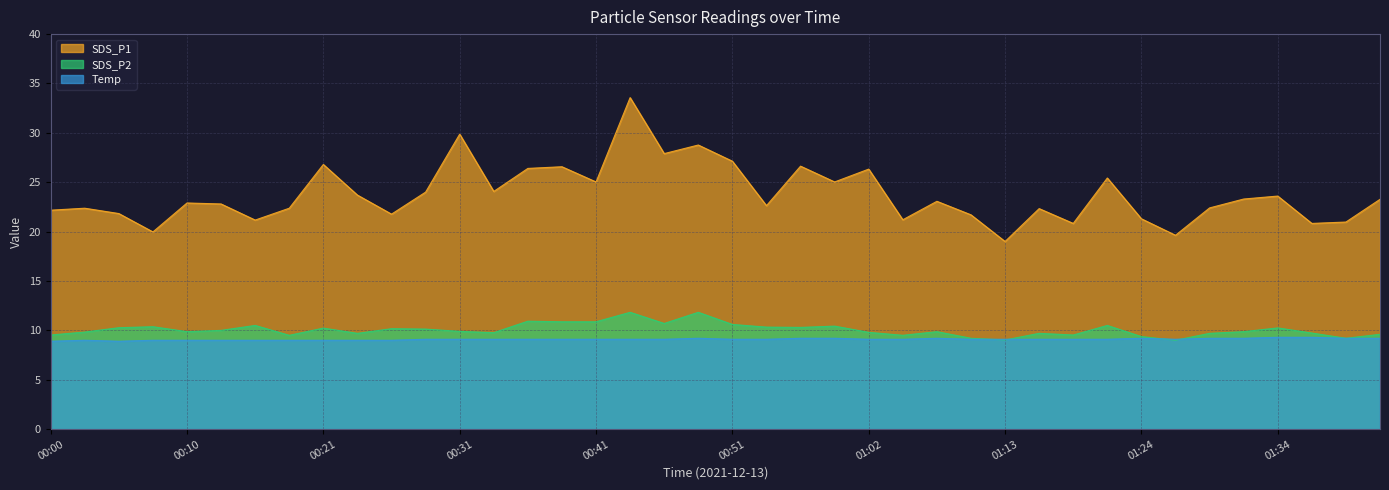

What are all the series names shown in the legend?

SDS_P1, SDS_P2, Temp